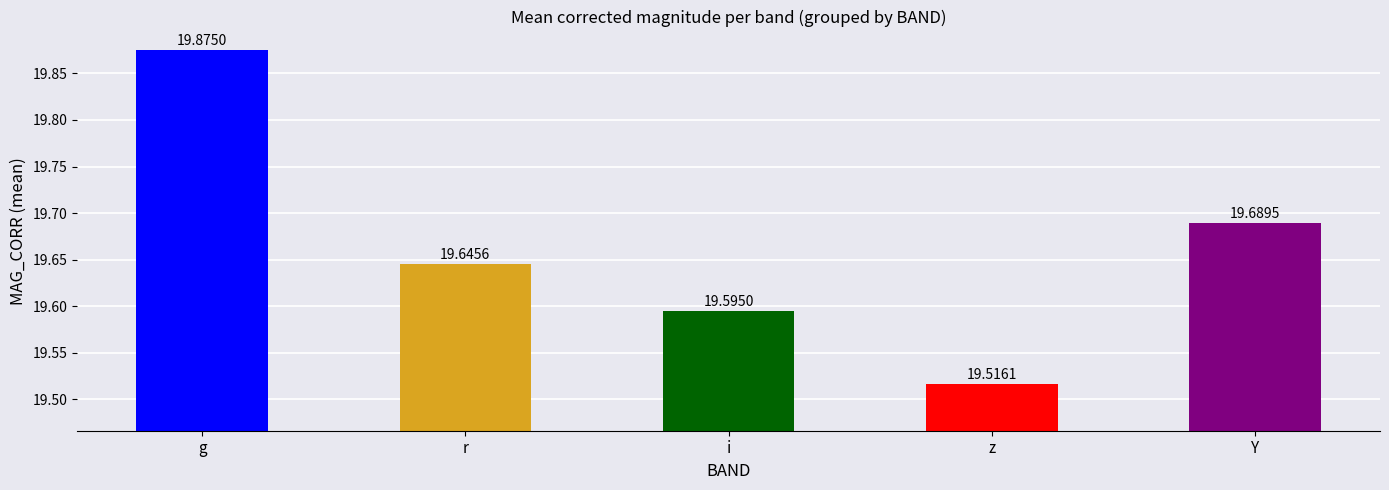

What is the approximate value at Y?

19.7